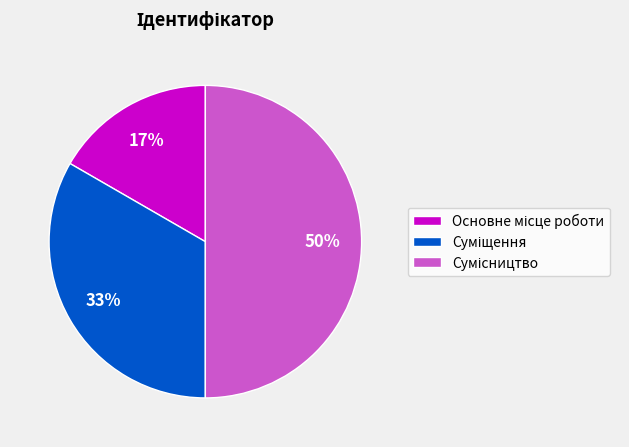

To the nearest percent, what is the difference between the largest and smallest slice percentages?

33%